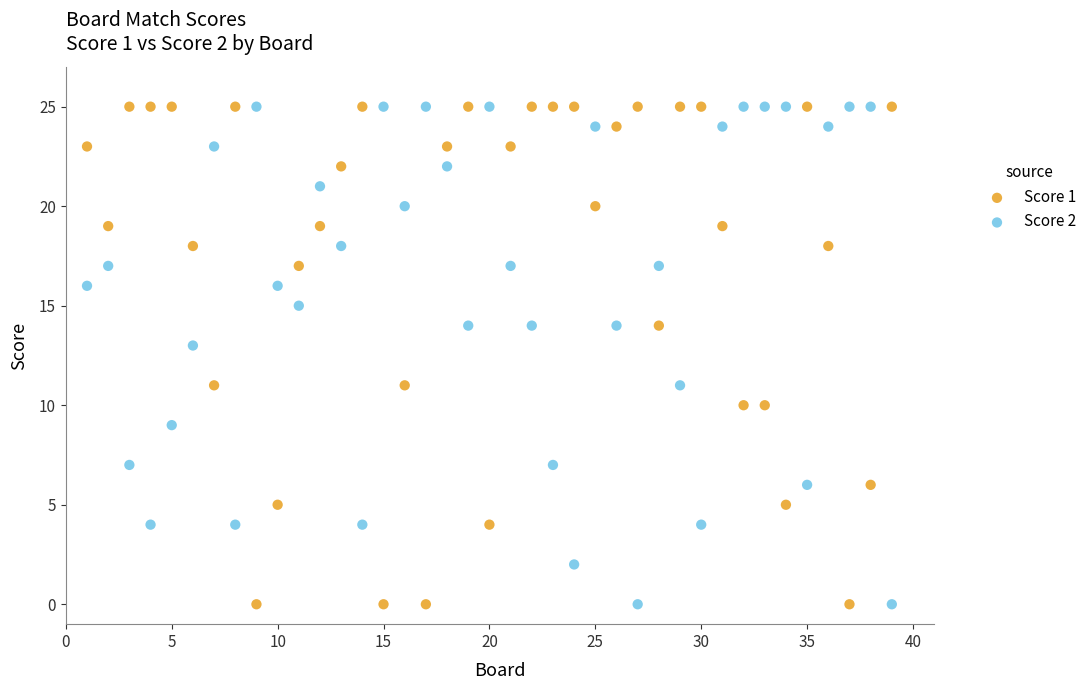

What is the X range (max minus min) for the scatter plot?

38